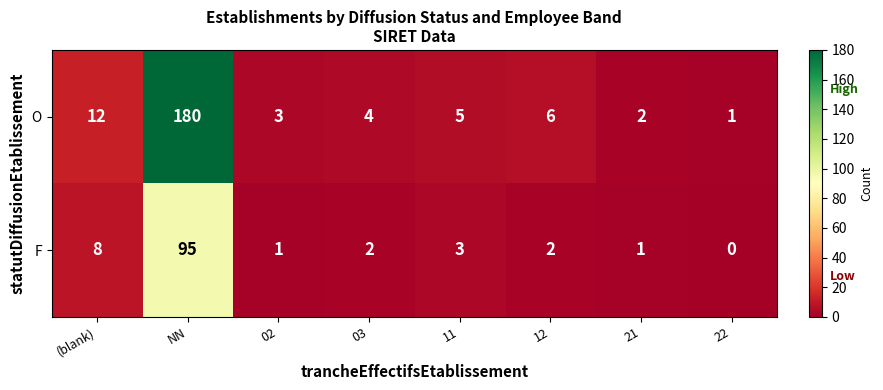

Reading right to left, list all the values displayed in this chart.

O: 1	2	6	5	4	3	180	12
F: 0	1	2	3	2	1	95	8